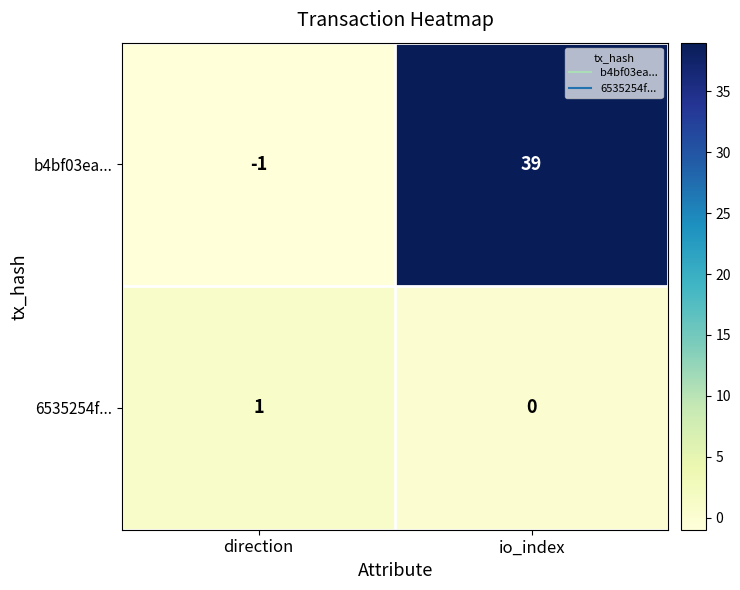

Which series changed the most between direction and io_index?

b4bf03ea...